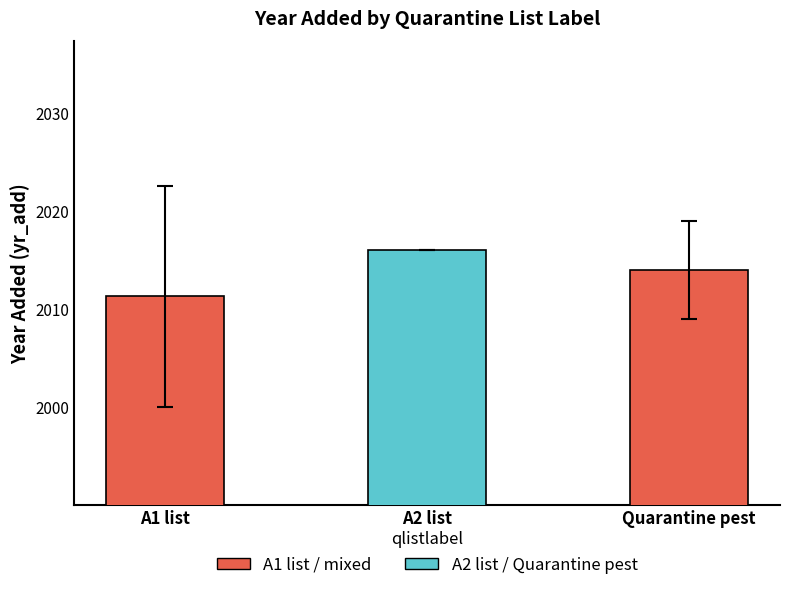

What is the minimum value shown in the chart?

2011.3